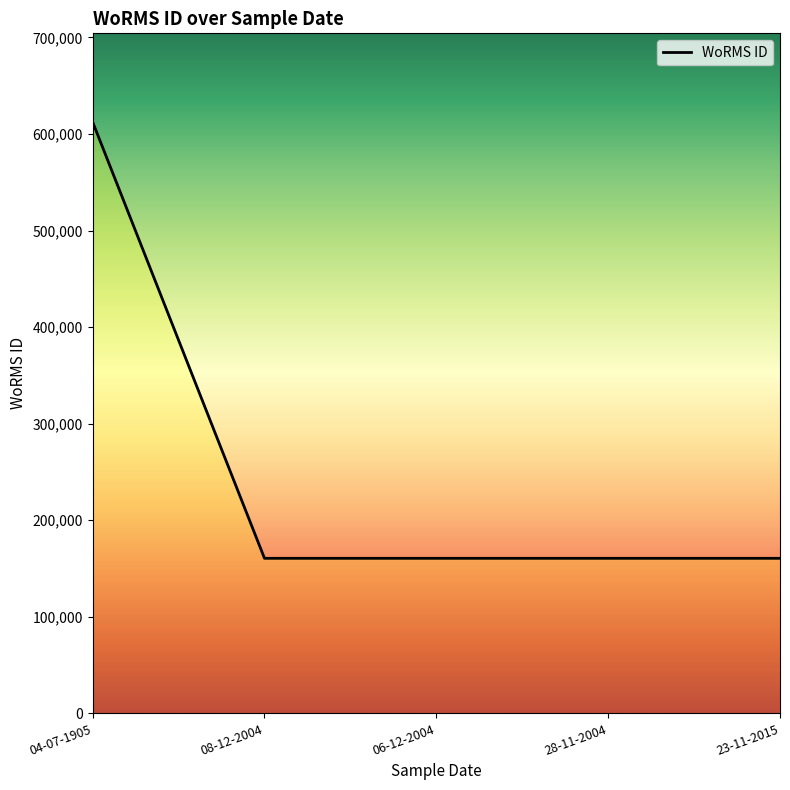

Reading left to right, extract all data points from this chart.

04-07-1905=612418	08-12-2004=160572	06-12-2004=160572	28-11-2004=160572	23-11-2015=160572